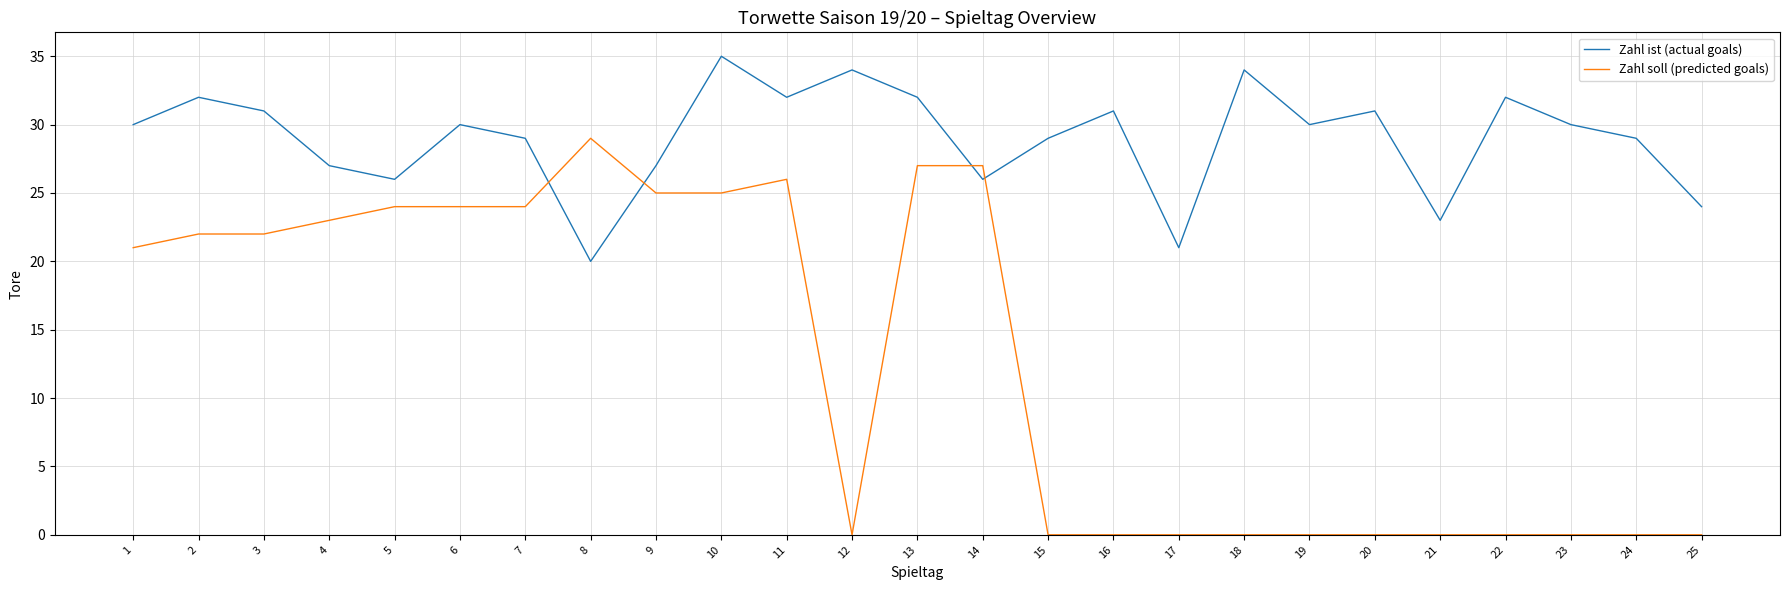

Is it true that Zahl ist (actual goals) equals 31 at 16?

True